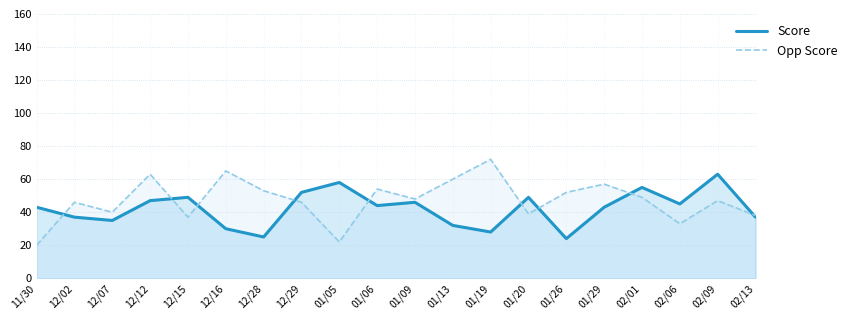

What position from the right is 12/16?

15